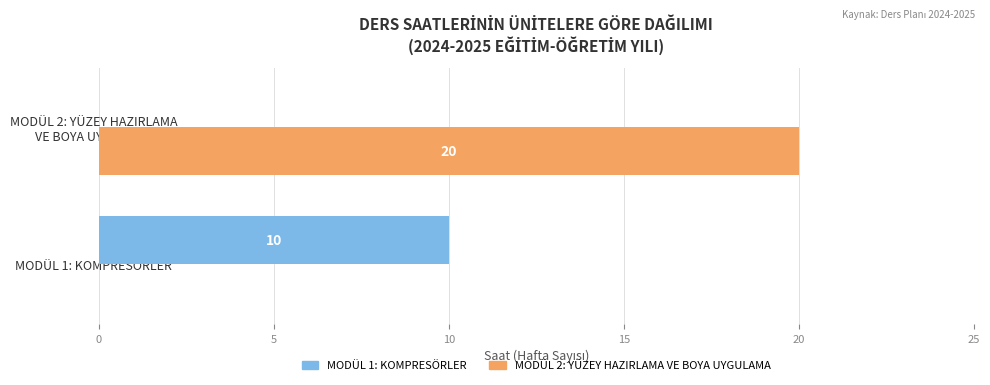

Where is MODÜL 2: YÜZEY HAZIRLAMA VE BOYA UYGULAMA nearest to the value 10?

MODÜL 1: KOMPRESÖRLER